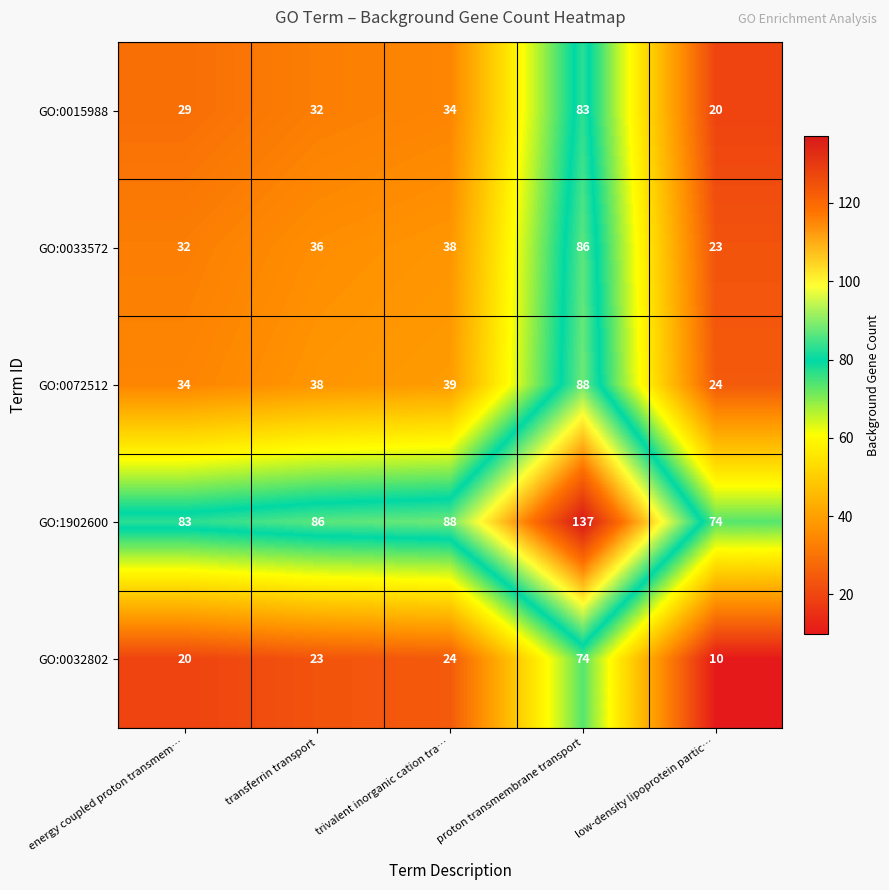

What value does the GO:0072512 series have at trivalent inorganic cation tra…, to the nearest 10?

40